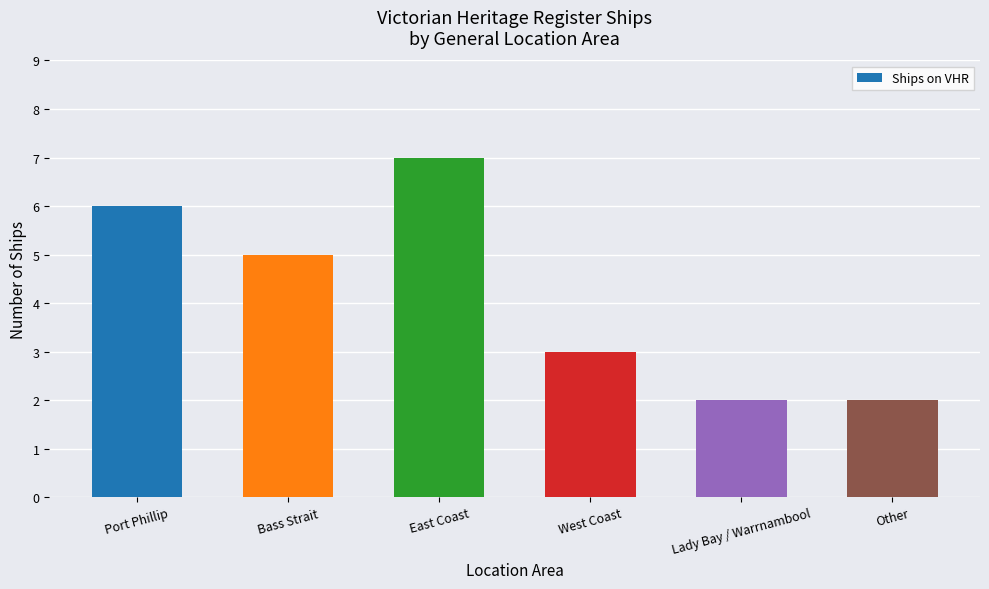

How many values are between 2 and 6?

5